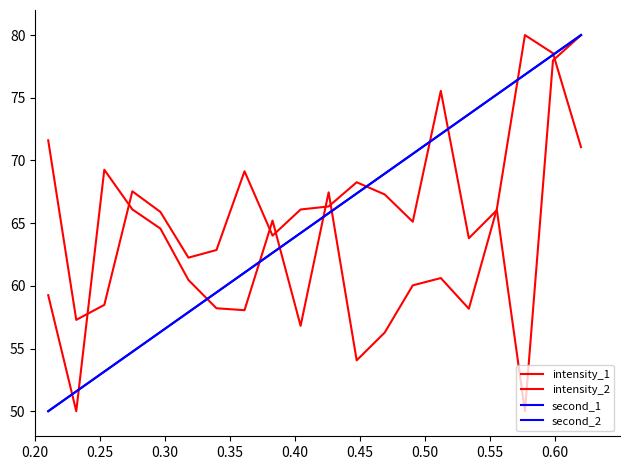

What is the smallest value displayed?

50.0